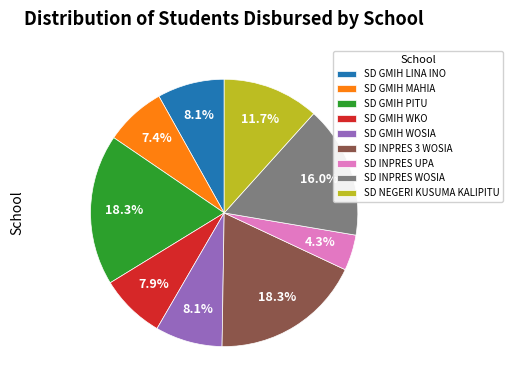

Does SD GMIH WOSIA account for over 50% of the chart?

No